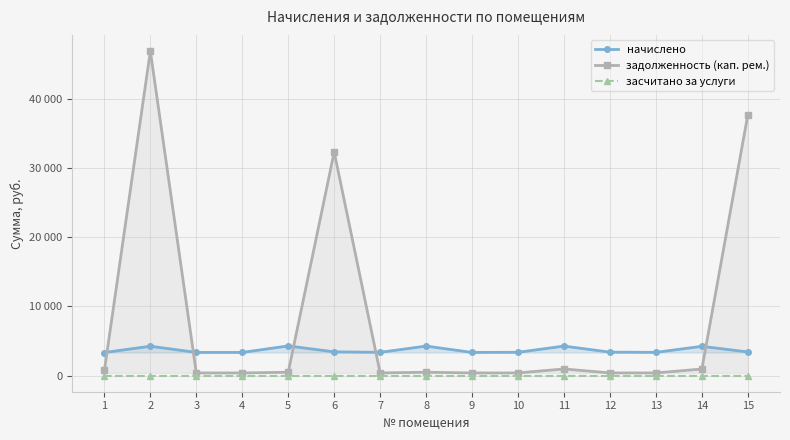

How many distinct data groups are displayed?

3